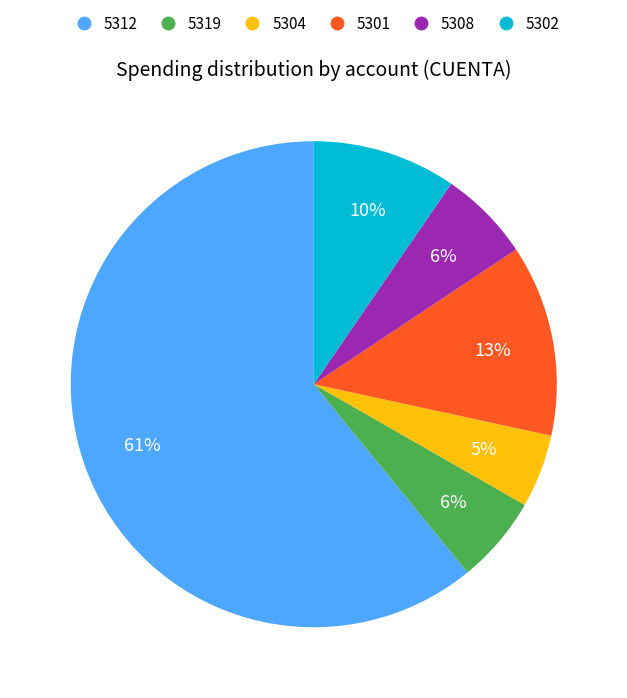

Does 5312 account for over 50% of the chart?

Yes